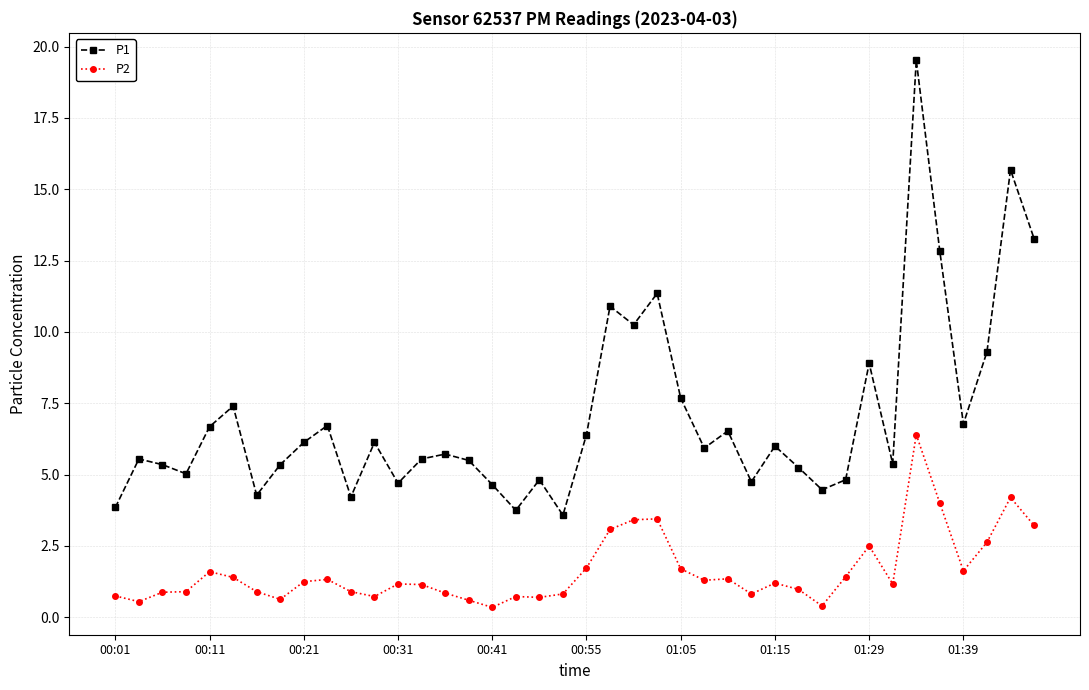

What is the average value of the P1 series?

7.0